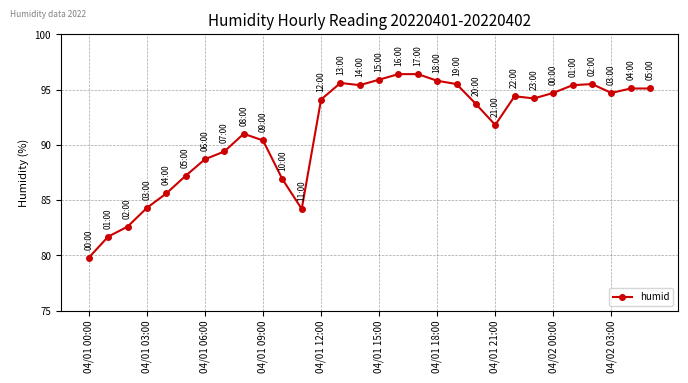

What is the average value?

91.4